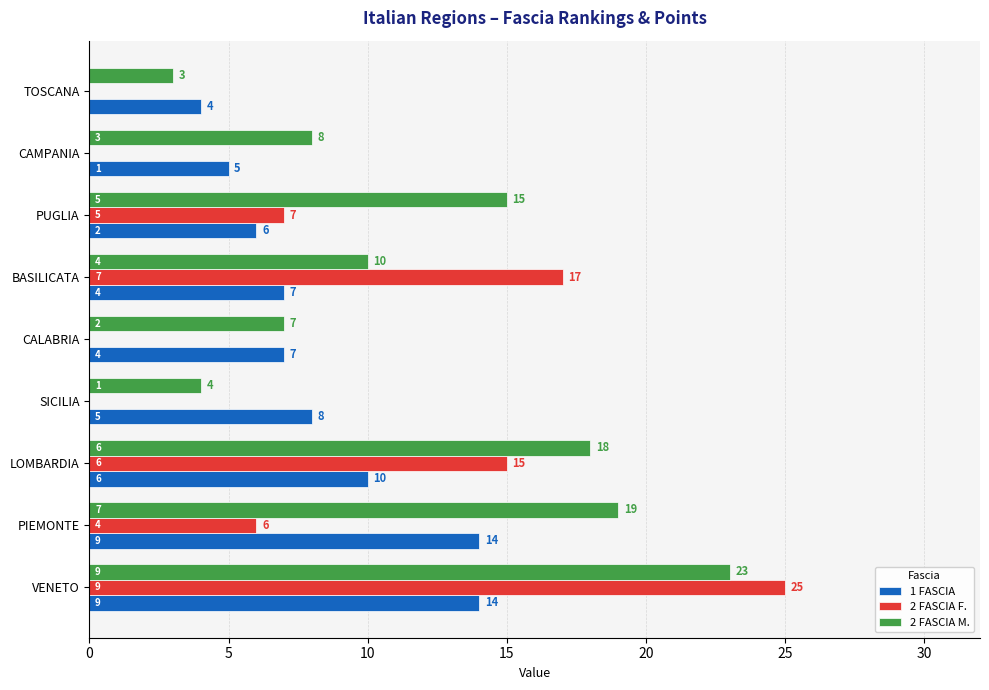

Which series has the largest range (max minus min)?

2 FASCIA F.